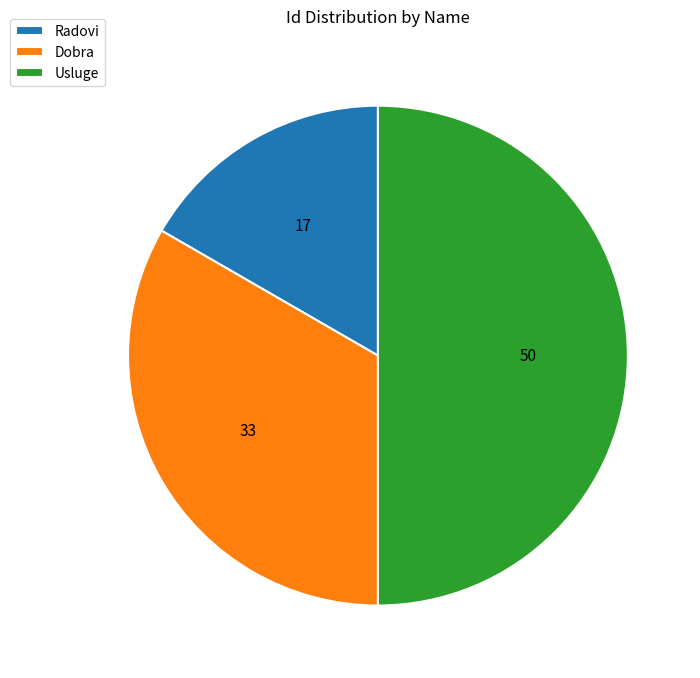

Which has a higher value, Radovi or Dobra?

Dobra